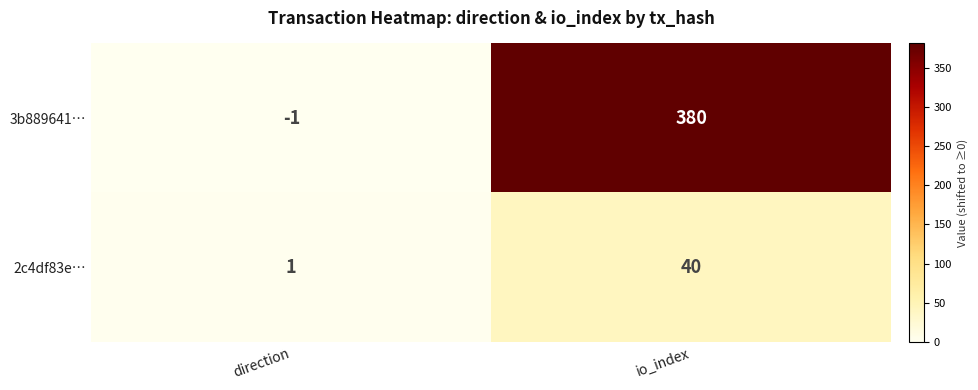

The value of 2c4df83e… at io_index is 54. True or false?

False